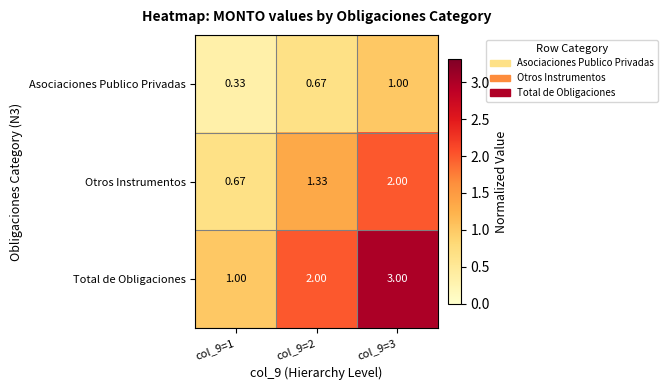

Is the value of Total de Obligaciones at col_9=2 greater than the value of Asociaciones Publico Privadas at col_9=3?

Yes